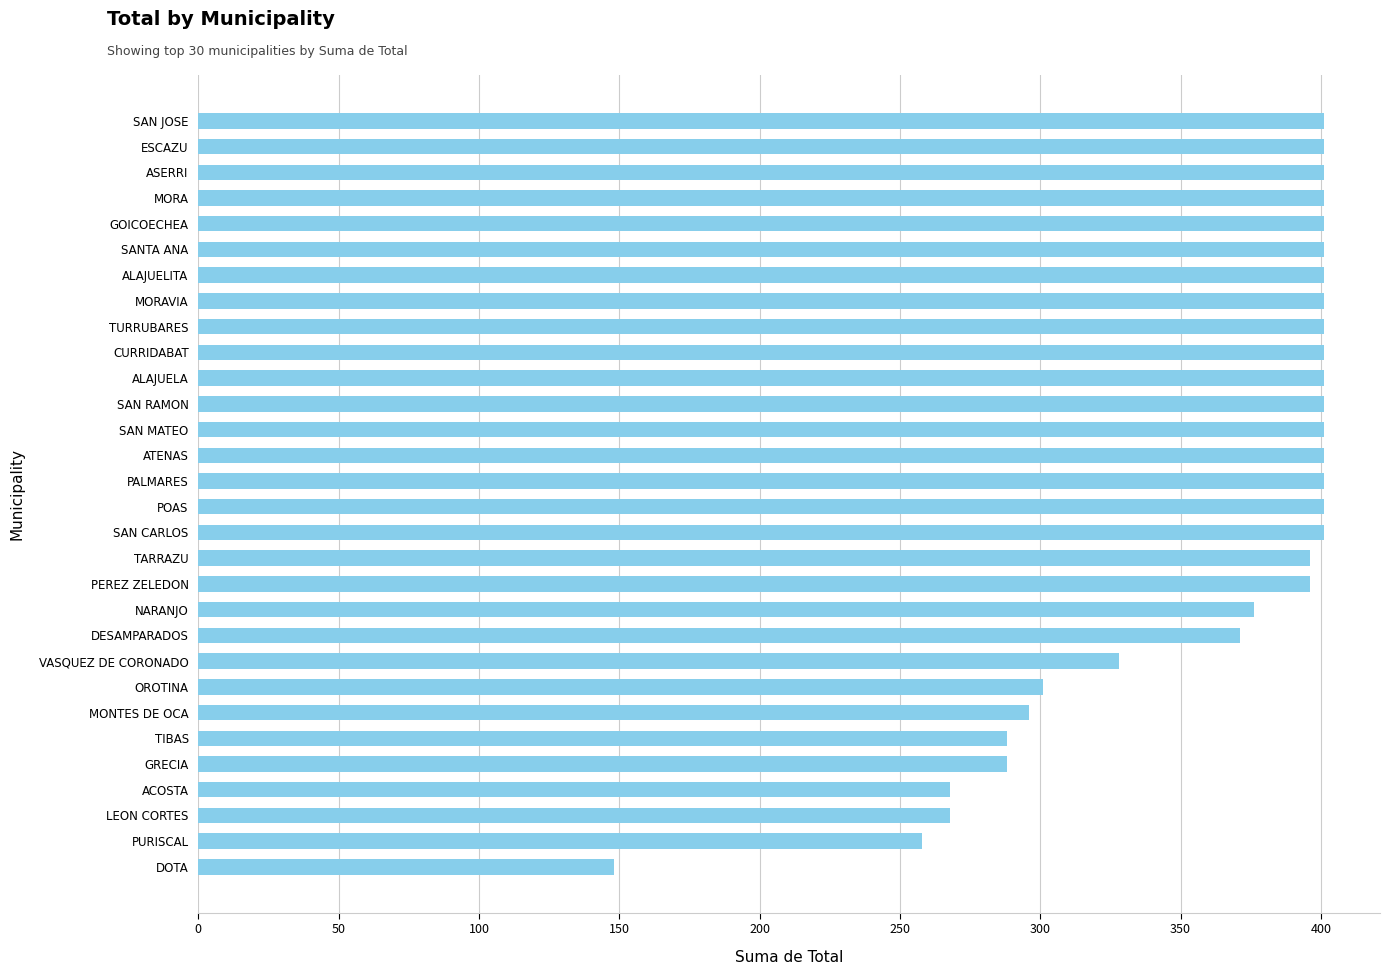

What is the value of the 11th bar from the top?

401